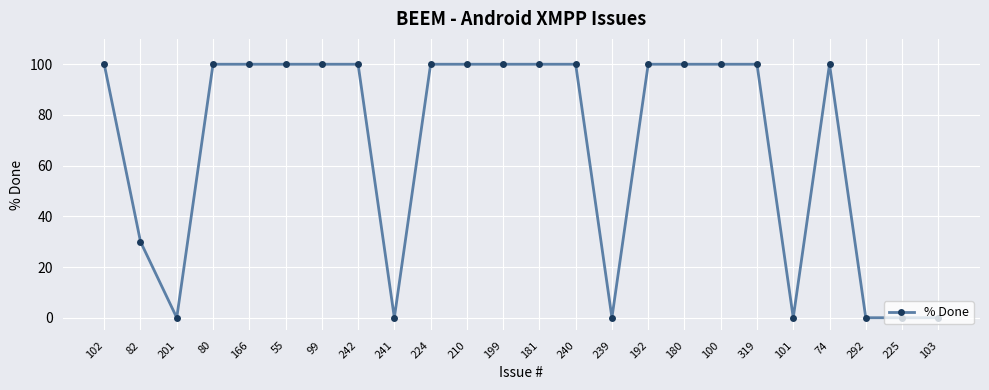

Is it true that the value at 166 is 100?

True